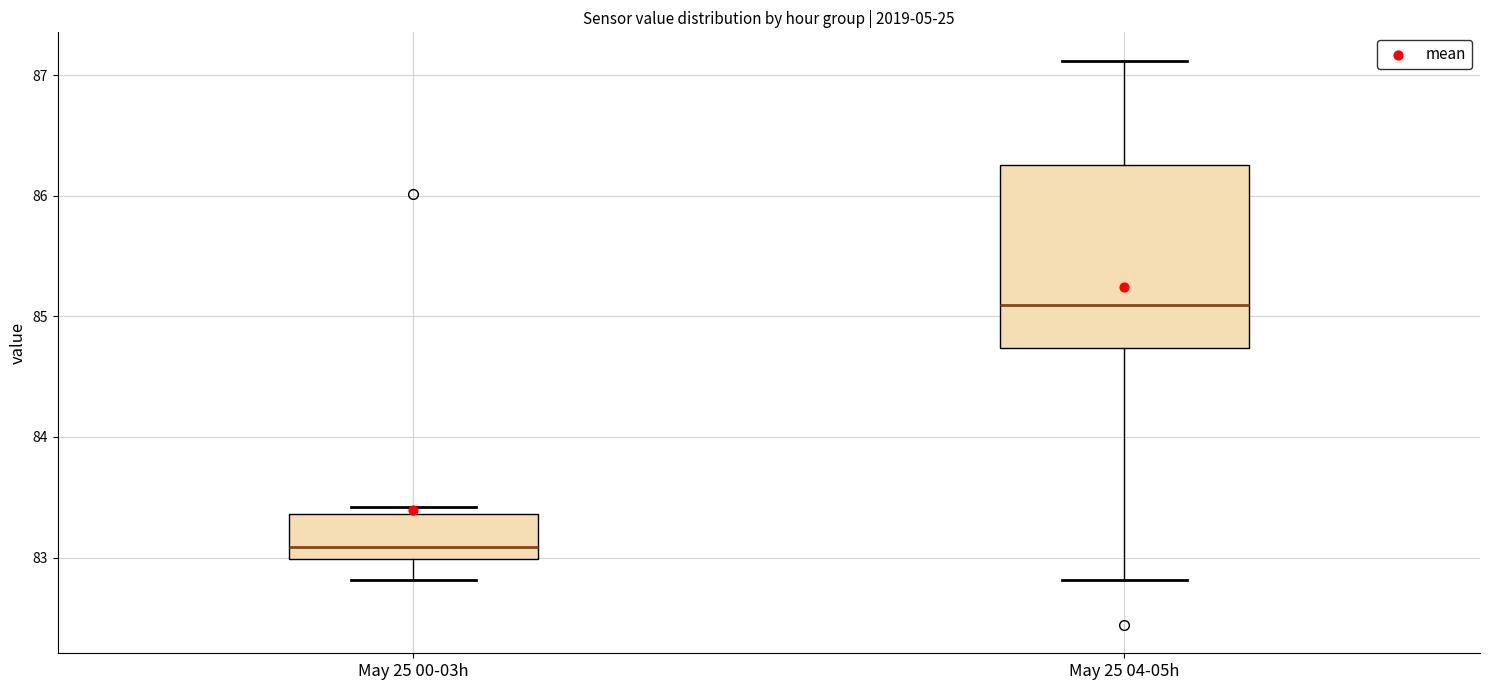

Which box is the tallest, from its lower edge to its upper edge?

May 25 04-05h